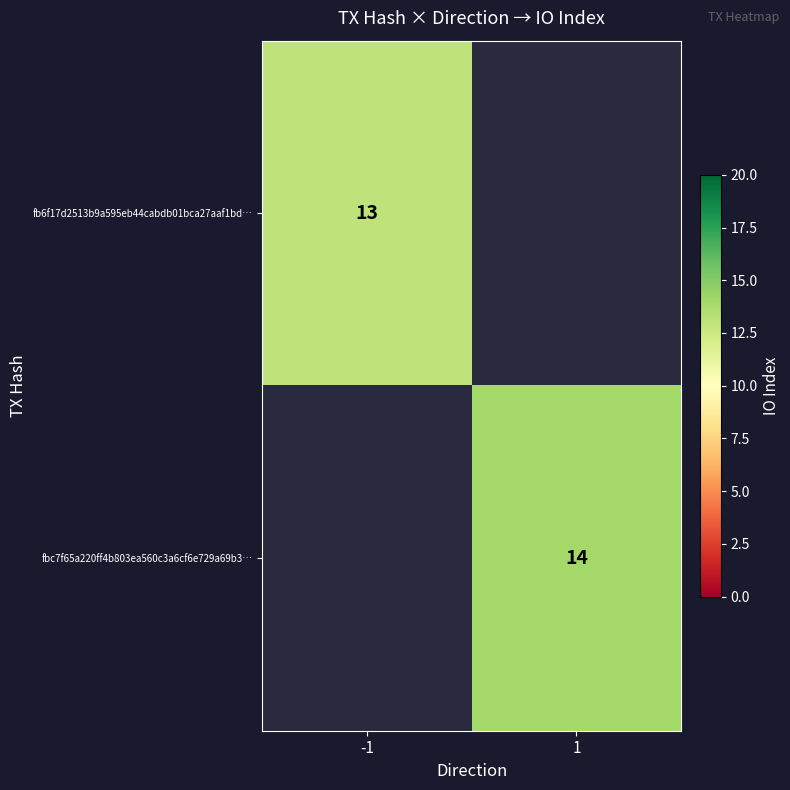

True or false: fb6f17d2513b9a595eb44cabdb01bca27aaf1bd… has a value of 13 at -1.

True